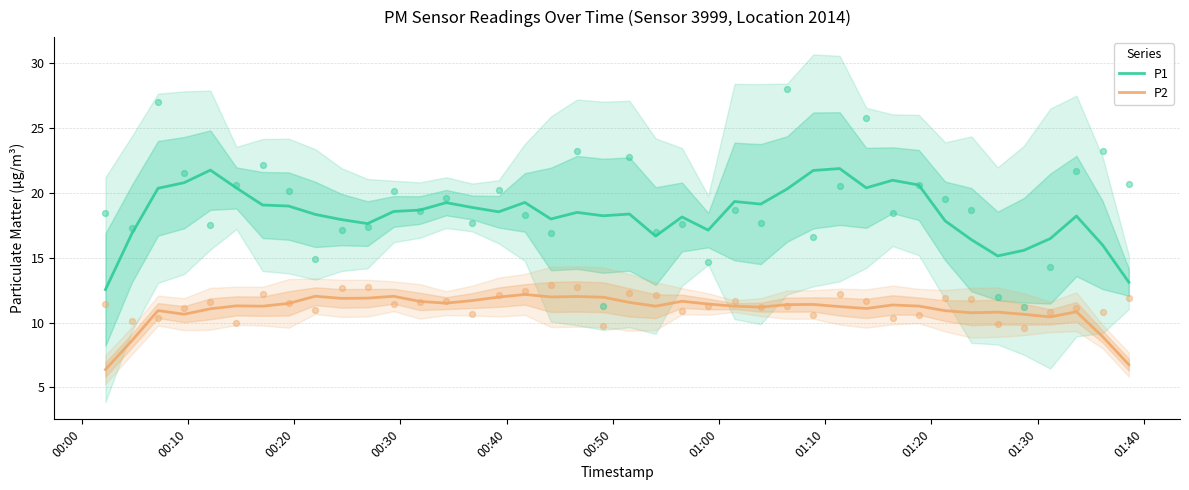

True or false: P1 and P2 cross at least once.

False